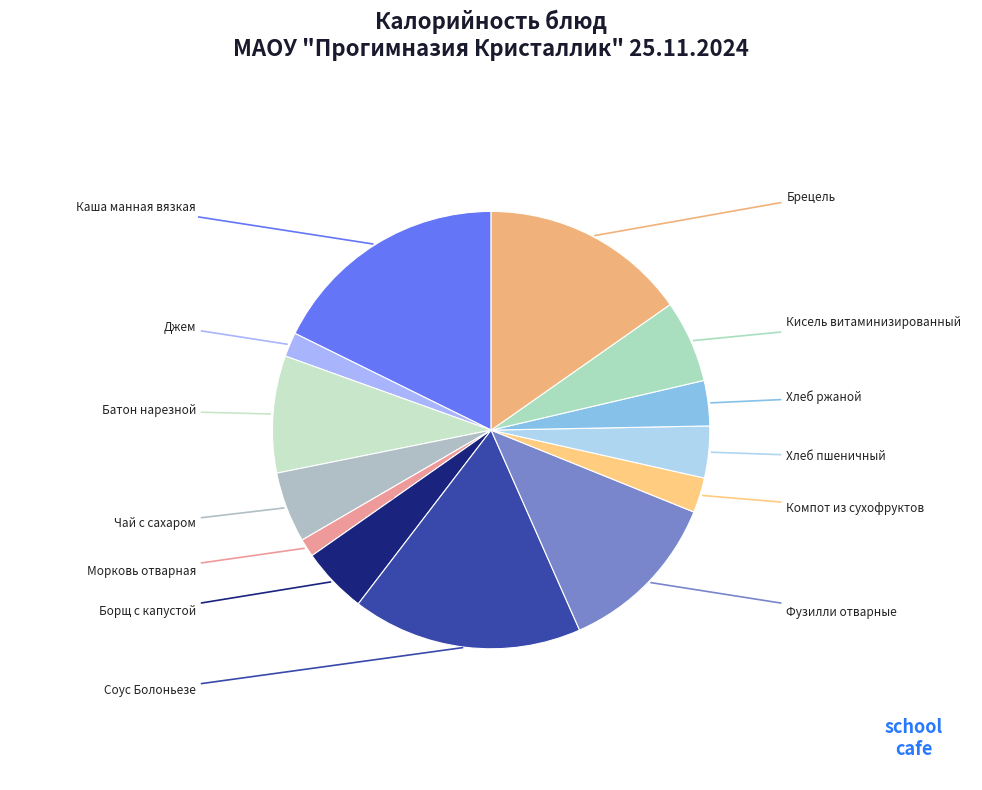

Does any single category account for the majority?

No